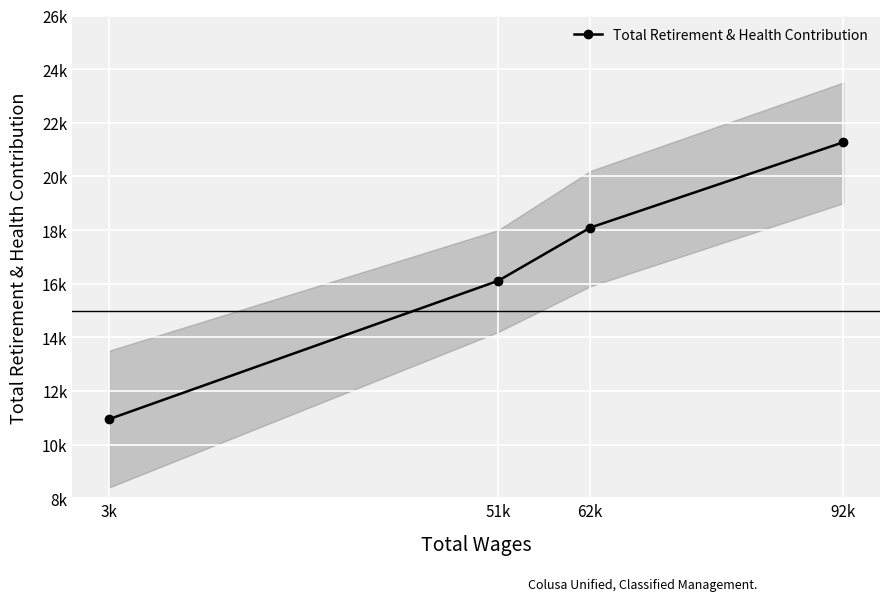

Which label corresponds to the smallest value in the chart?

3k